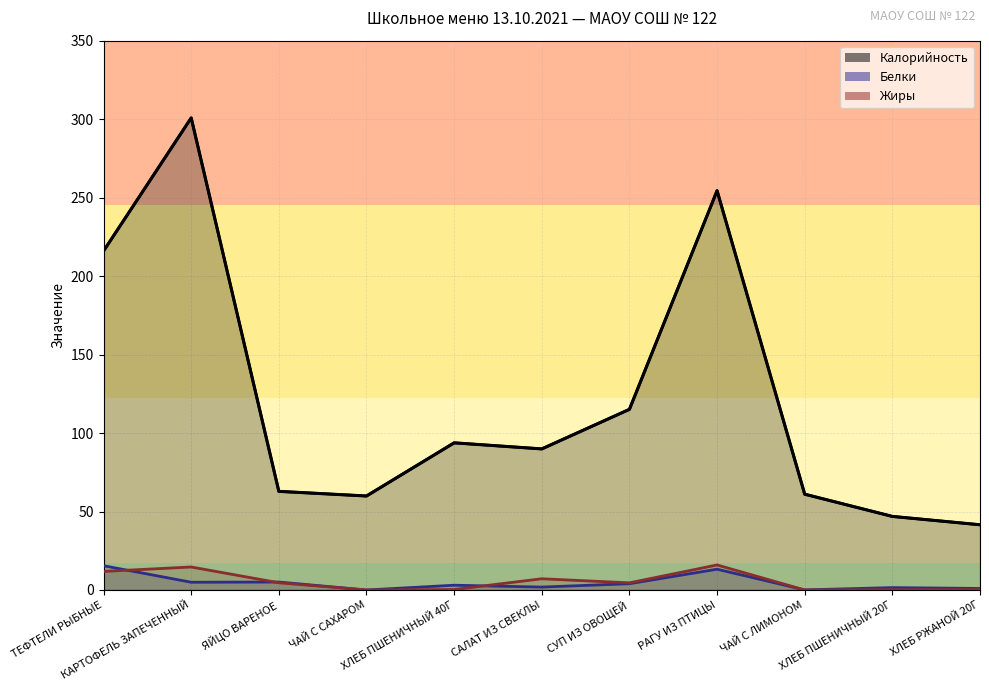

What is the label of the 6th point from the left?

САЛАТ ИЗ СВЕКЛЫ